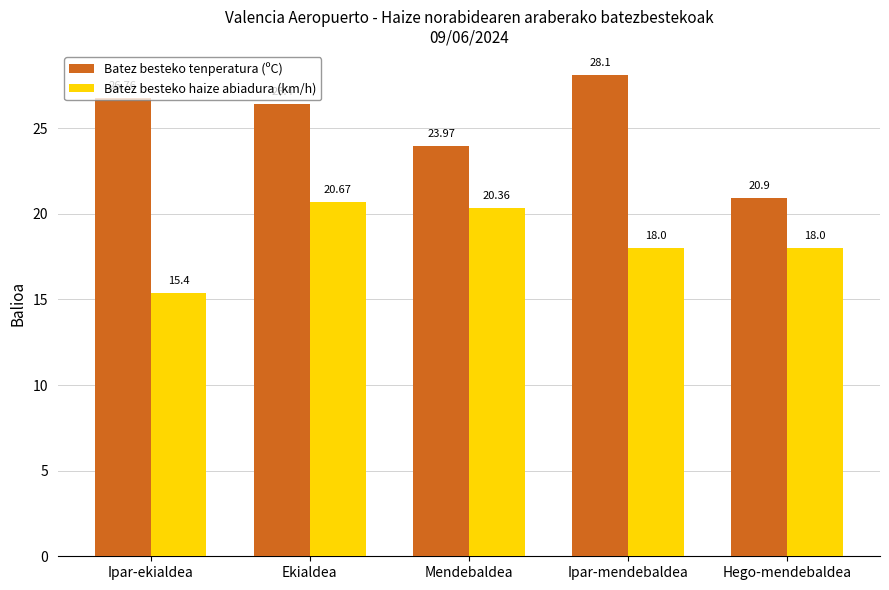

Reading right to left, list all the values displayed in this chart.

Batez besteko tenperatura (ºC): 20.9	28.1	24.0	26.4	26.8
Batez besteko haize abiadura (km/h): 18.0	18.0	20.4	20.7	15.4